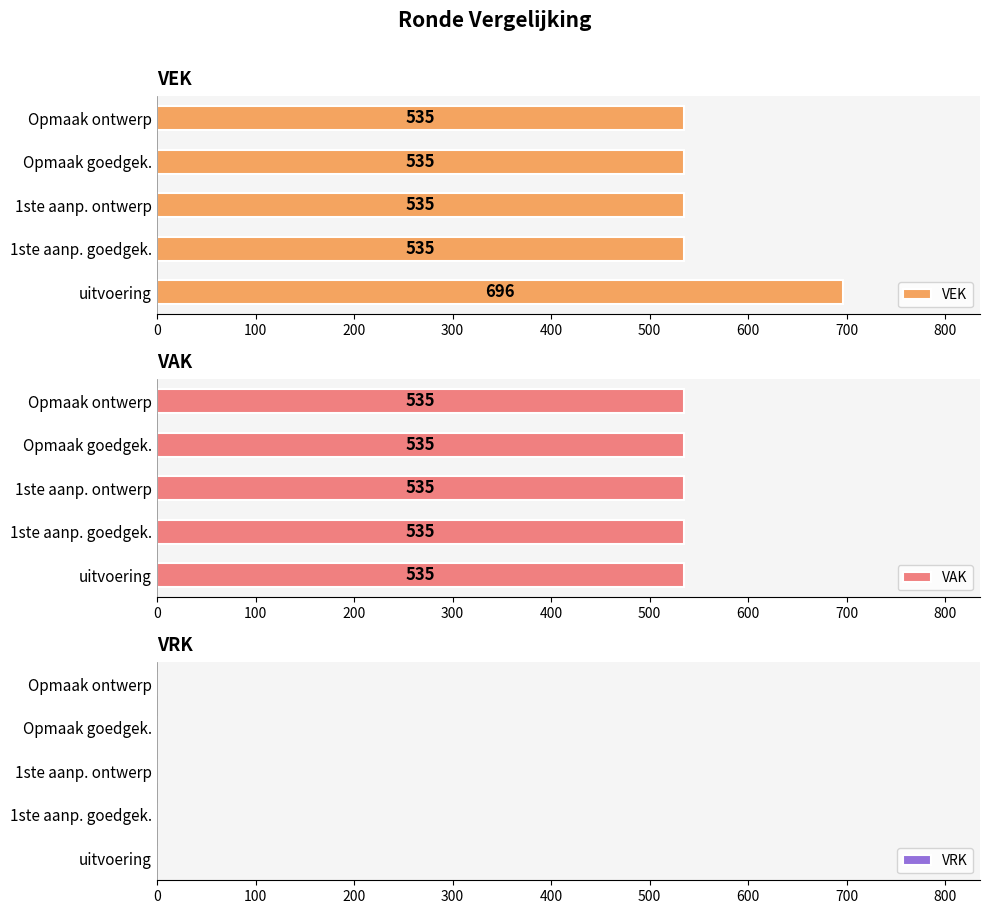

True or false: VEK has a value of 351 at uitvoering.

False